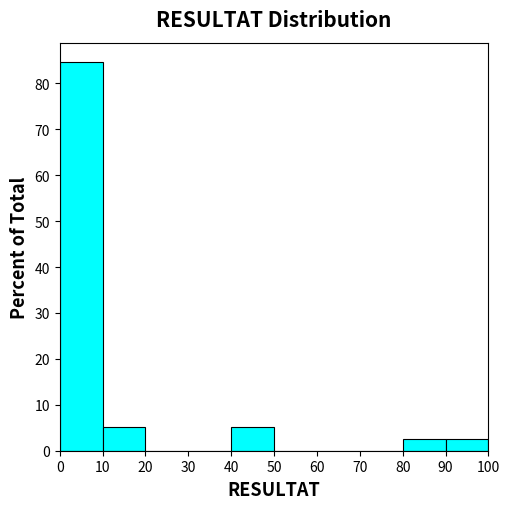

Over which range of the x-axis is the bar tallest?

0 to 10